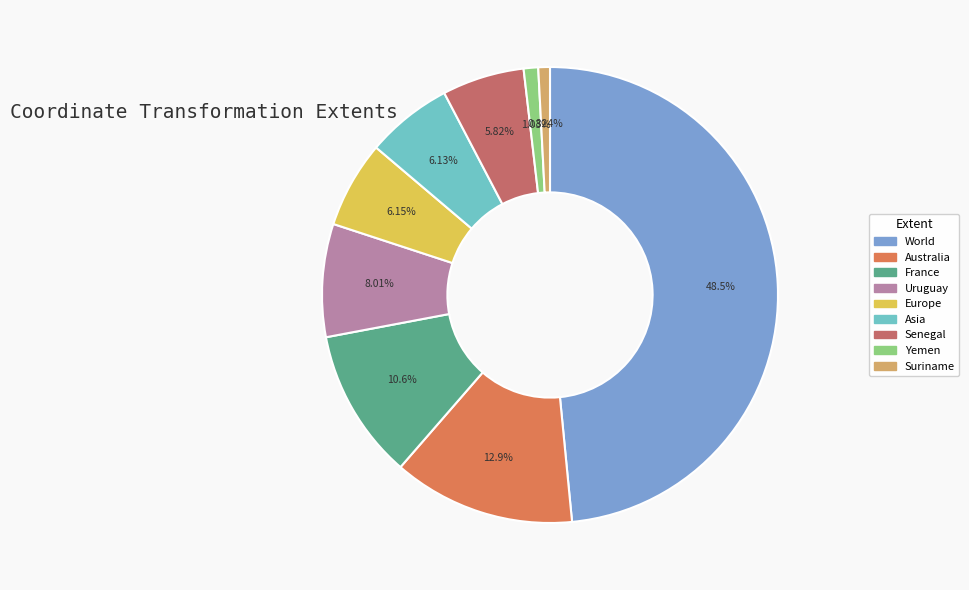

Is there any slice that represents more than half of the pie?

No